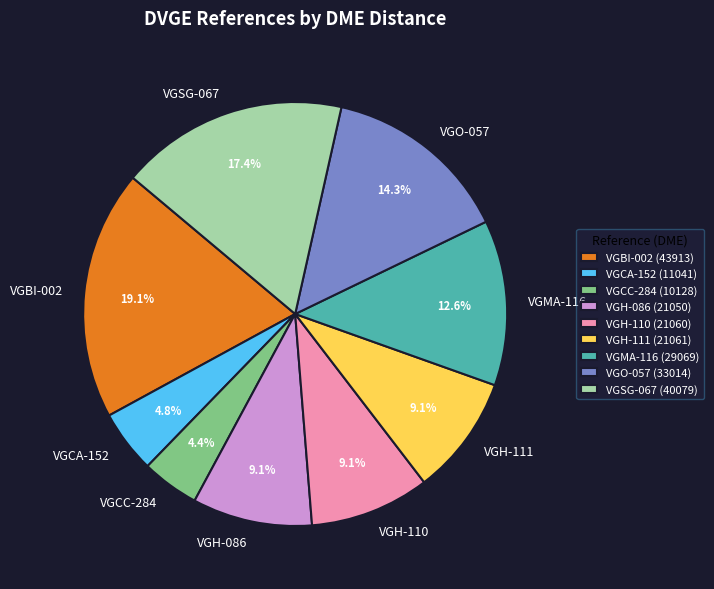

To the nearest percent, what percentage of the pie is VGCA-152?

5%